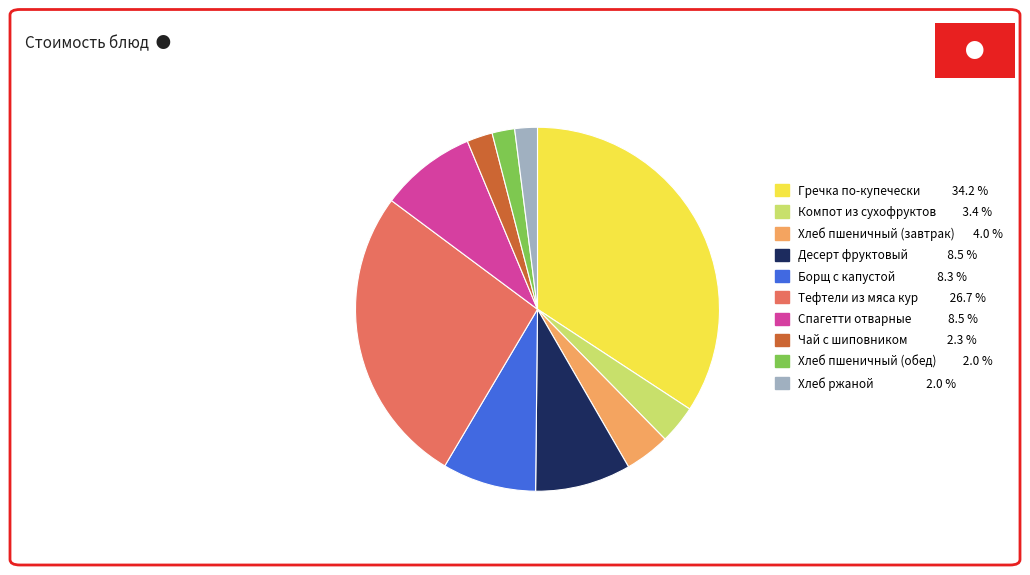

Which has a higher value, Гречка по-купечески or Тефтели из мяса кур?

Гречка по-купечески